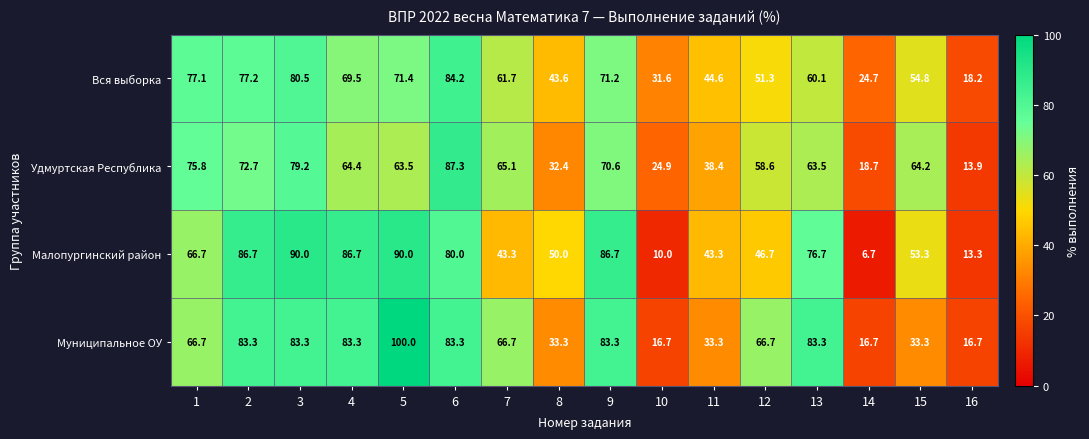

What is the maximum value shown in the chart?

100.0